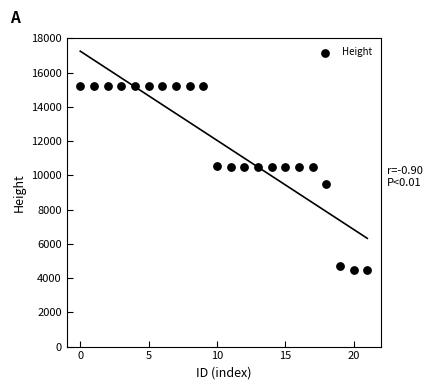

What Y value in the scatter plot is closest to 9842?

9493